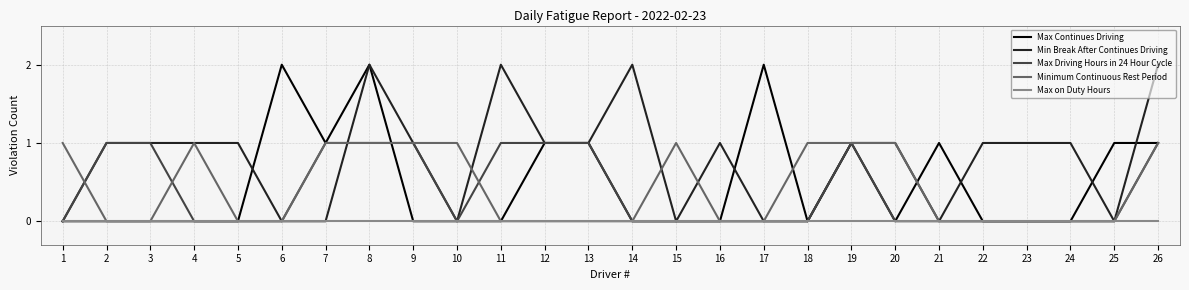

Is the value of Minimum Continuous Rest Period at 5 greater than the value of Max Continues Driving at 6?

No